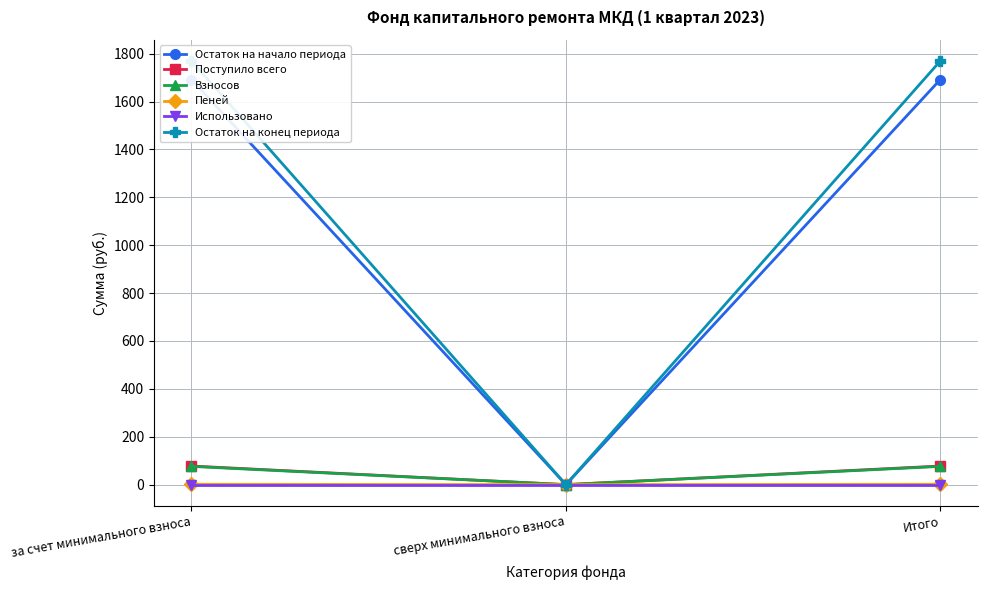

The value of Поступило всего at сверх минимального взноса is -34.2. True or false?

False